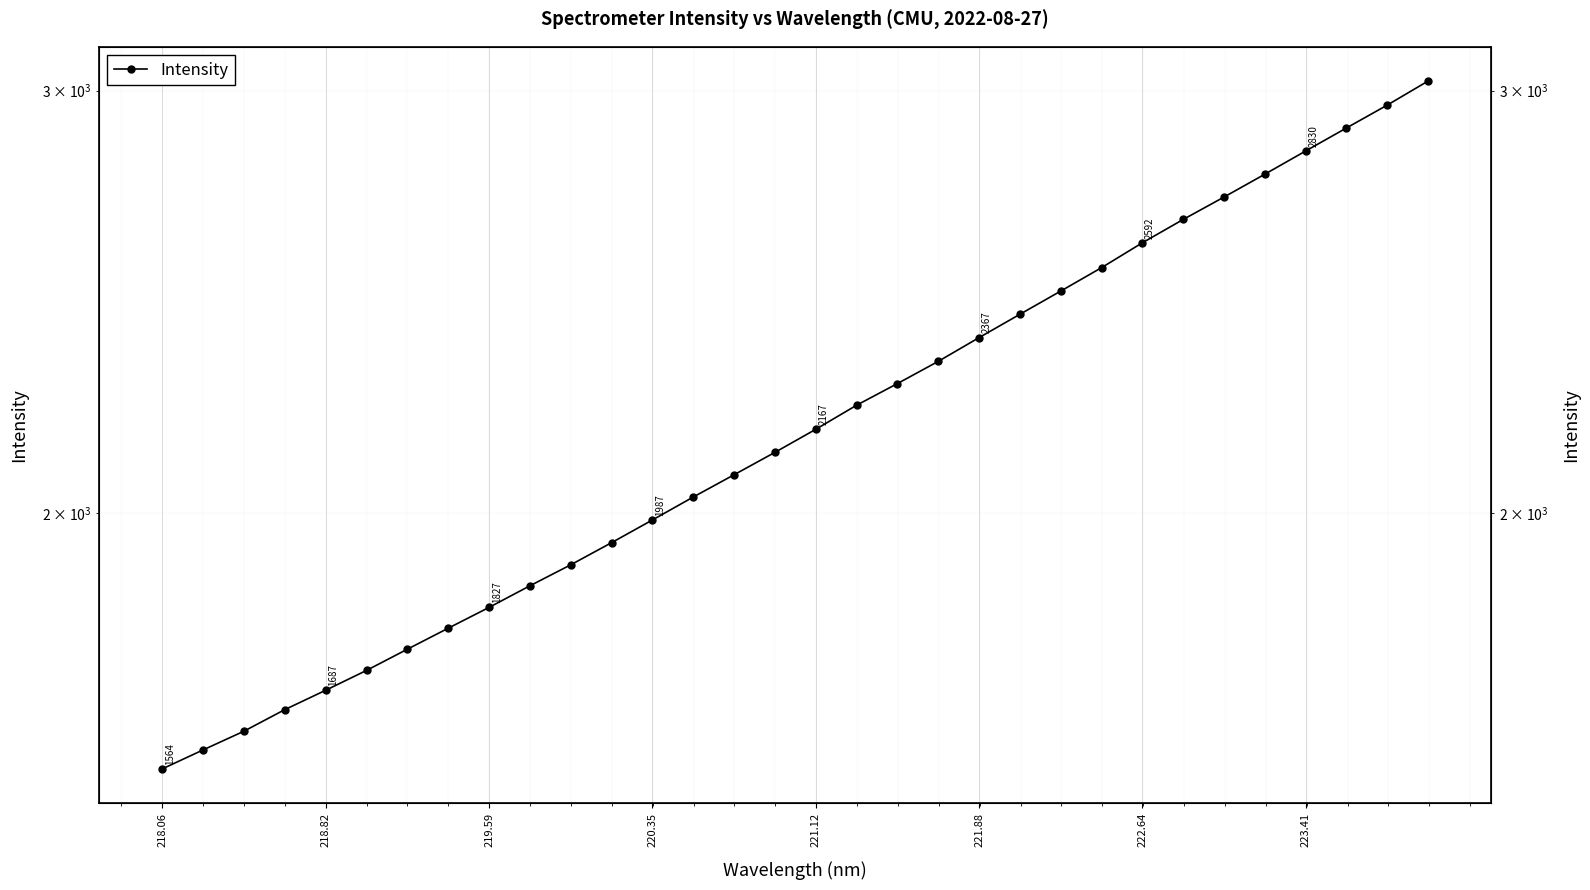

Is this an area chart (filled region under the line)?

No